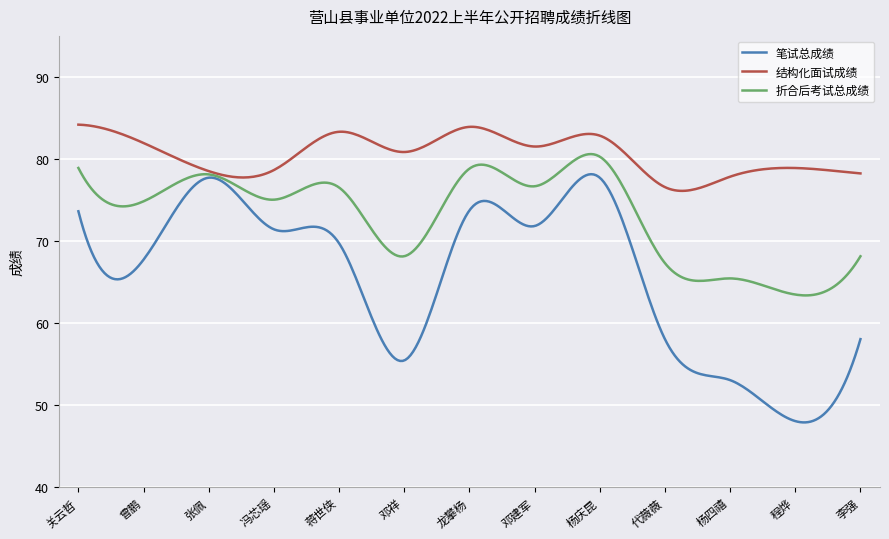

Which series has the widest spread of values?

笔试总成绩